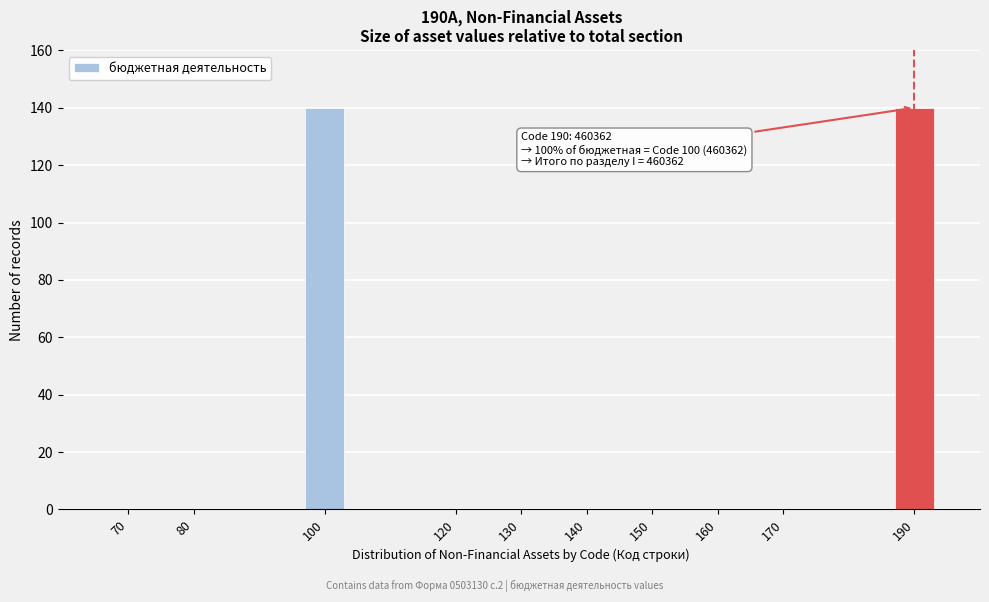

Reading left to right, transcribe all the data shown in this chart.

70=0	80=0	100=140	120=0	130=0	140=0	150=0	160=0	170=0	190=140